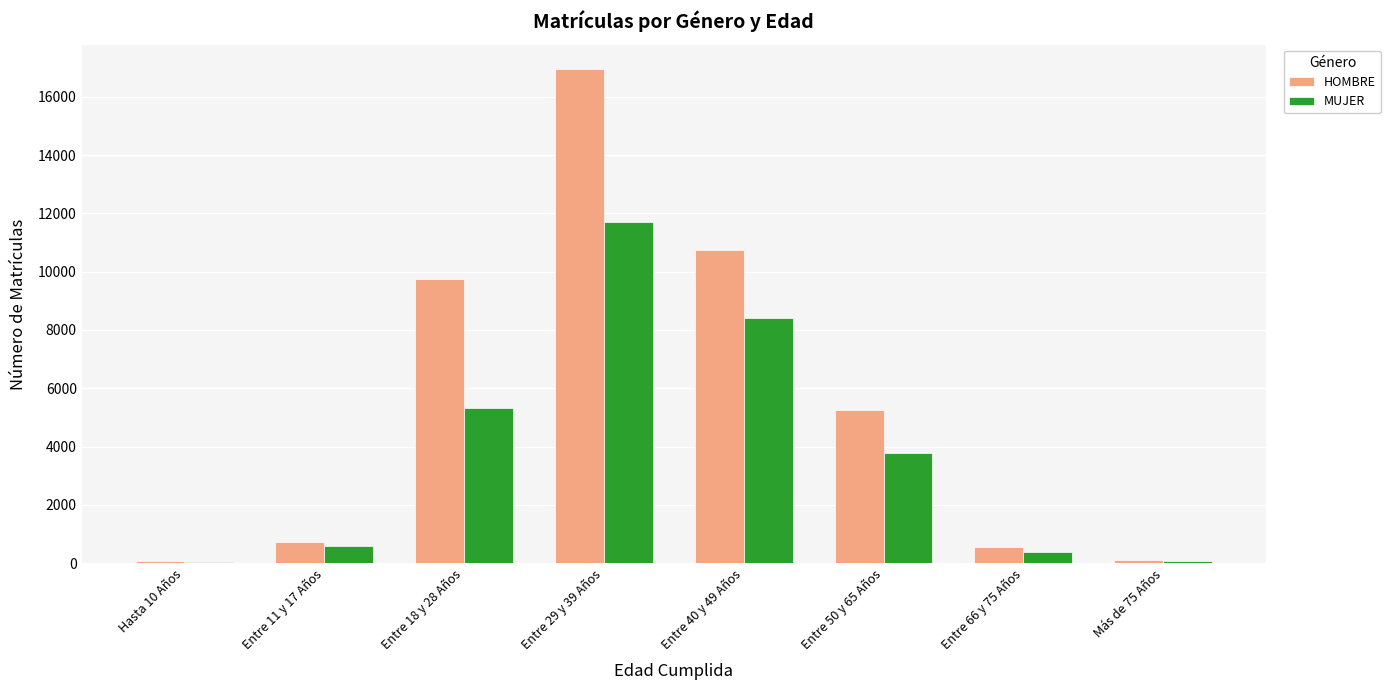

Where is MUJER nearest to the value 5872?

Entre 18 y 28 Años